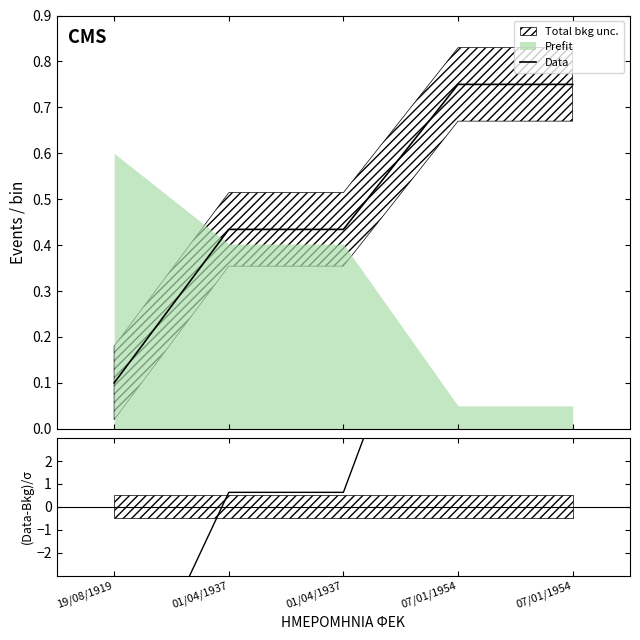

Reading left to right, transcribe all the data shown in this chart.

Data: 19/08/1919=0.1	01/04/1937=0.4	01/04/1937=0.4	07/01/1954=0.7	07/01/1954=0.7
(Data-Bkg)/σ: 19/08/1919=-10.0	01/04/1937=0.6	01/04/1937=0.6	07/01/1954=14.0	07/01/1954=14.0